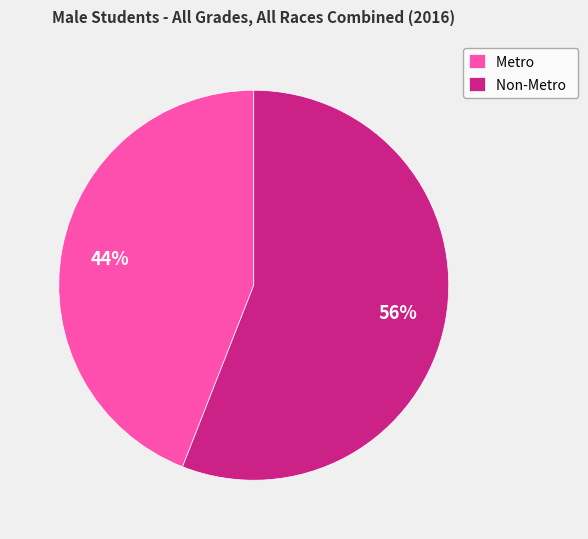

Which slice is the largest?

Non-Metro